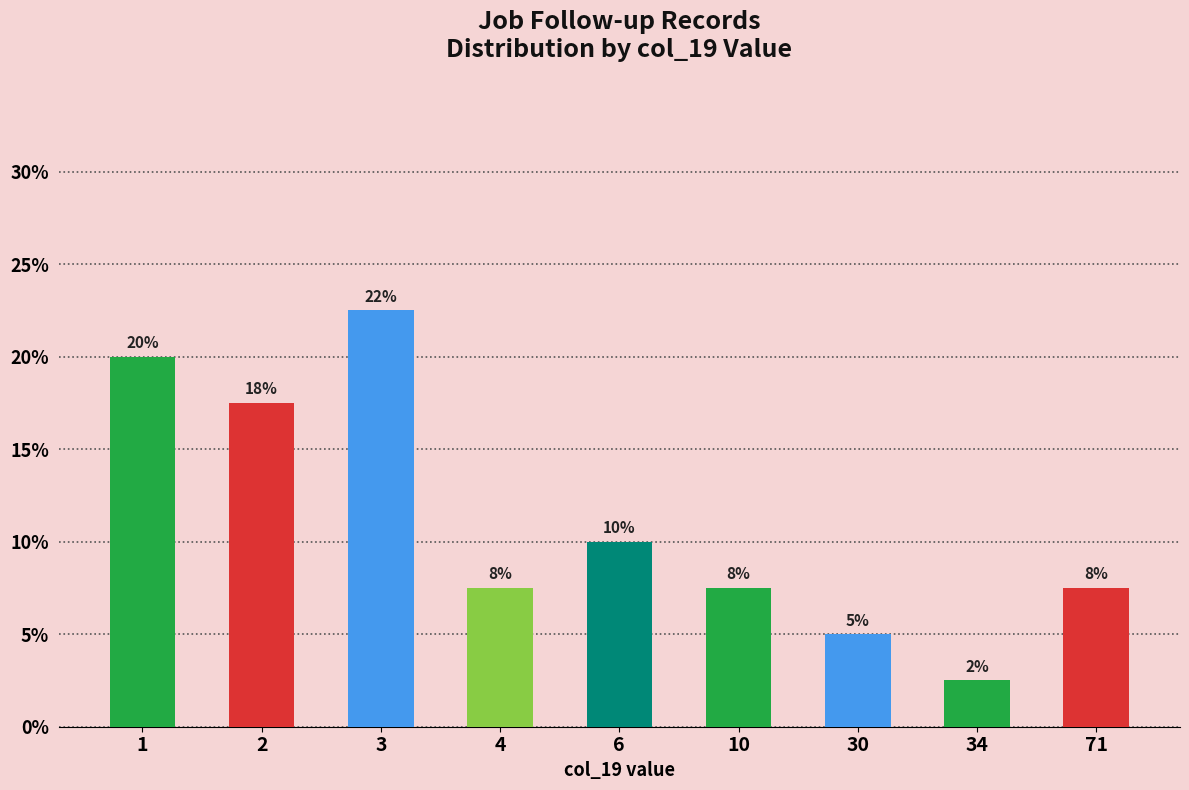

How many bars are there in total?

9